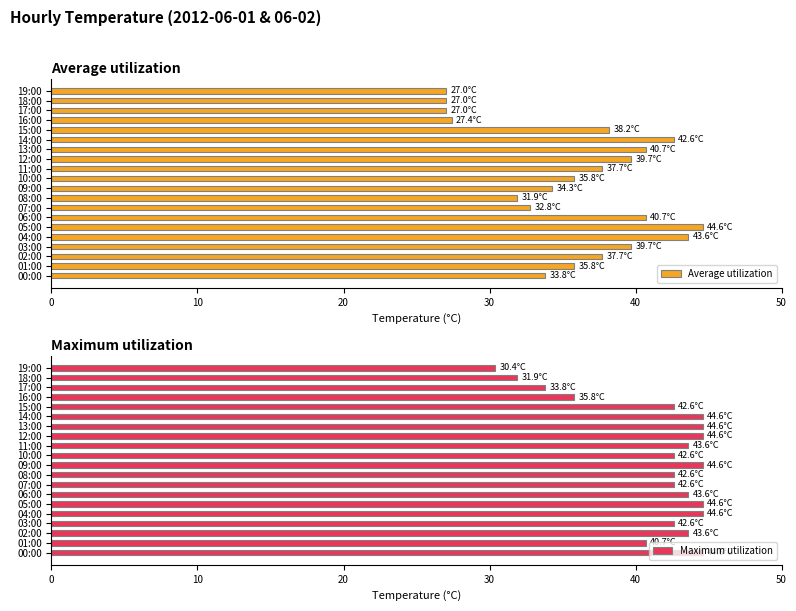

What is the lowest value of the Average utilization series?

27.0